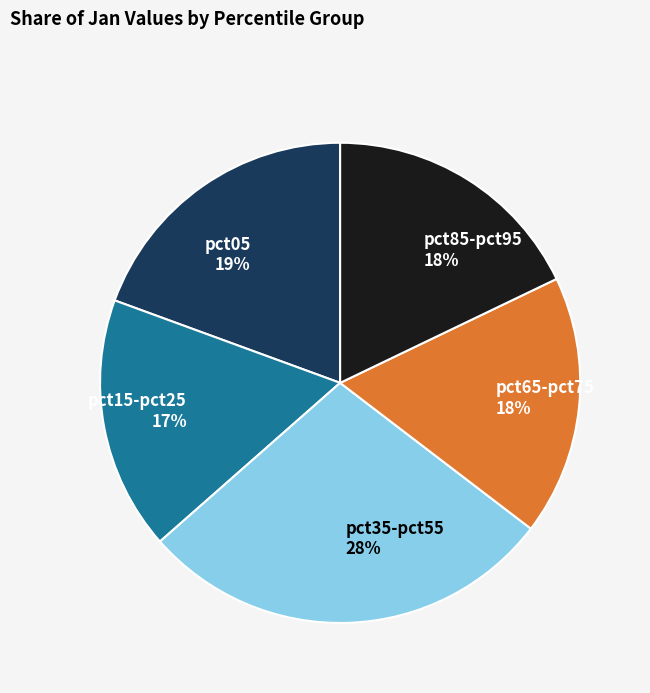

To the nearest percent, what portion does pct15-pct25 17% represent?

17%